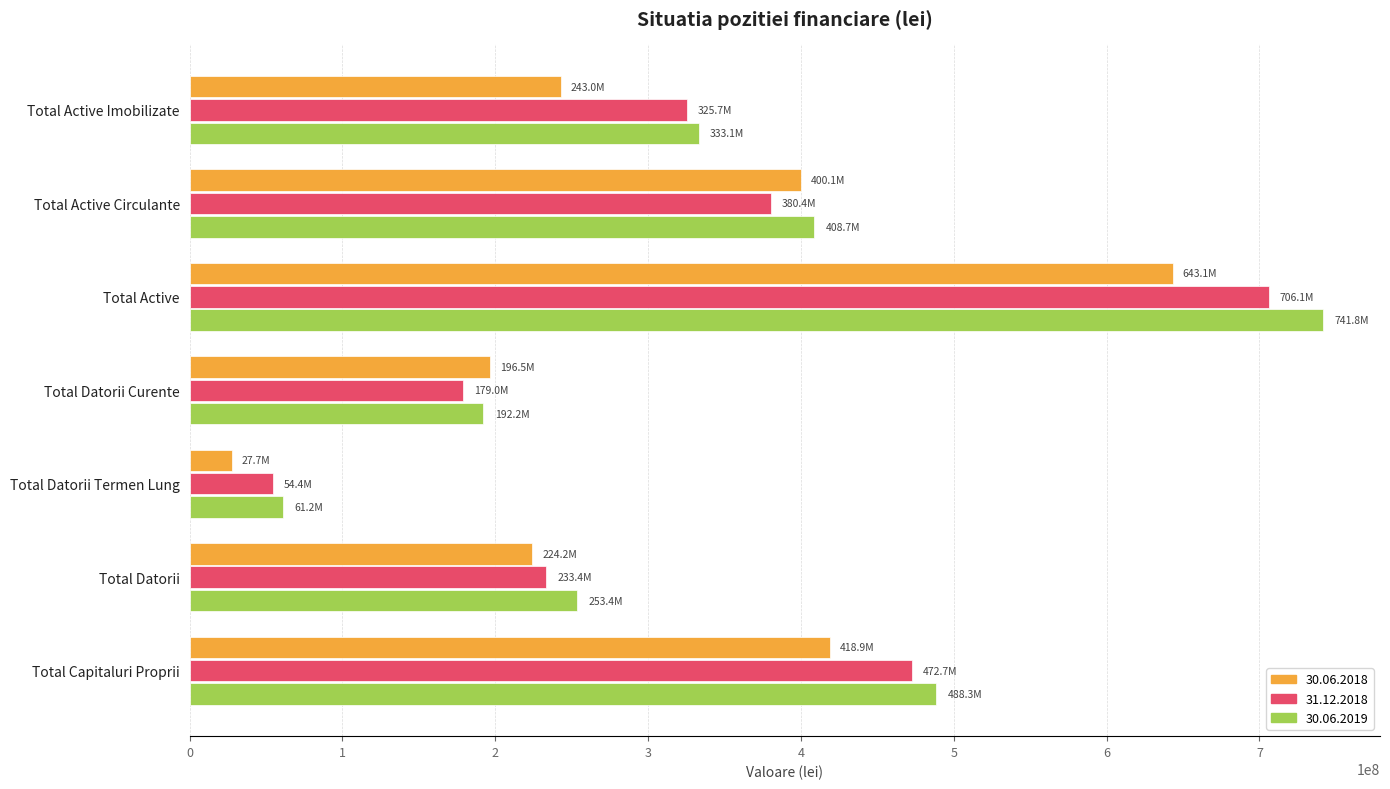

List the labels in order of 30.06.2019 value, largest first.

Total Active, Total Capitaluri Proprii, Total Active Circulante, Total Active Imobilizate, Total Datorii, Total Datorii Curente, Total Datorii Termen Lung